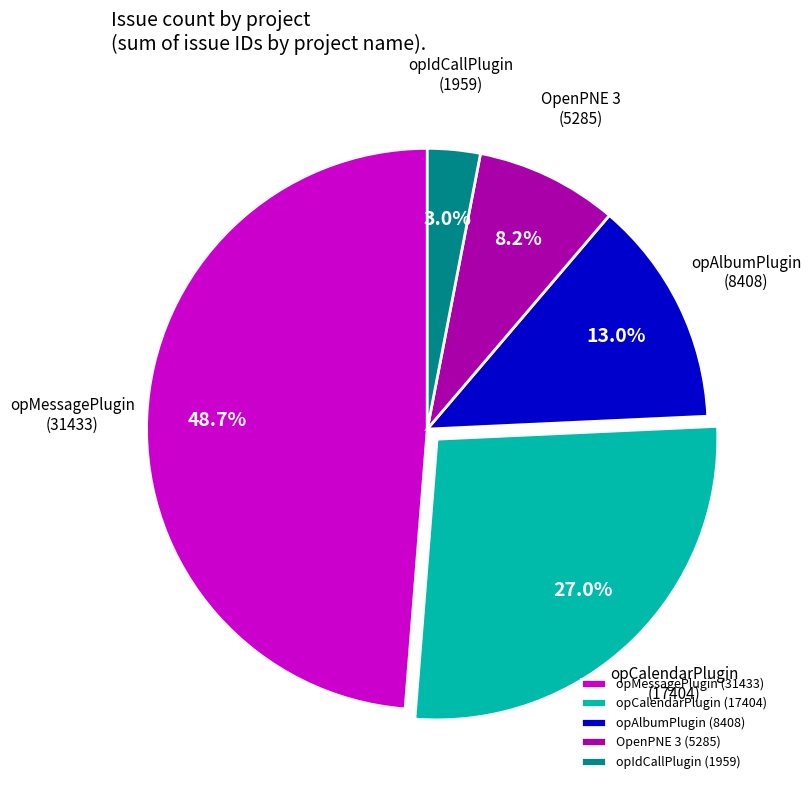

Between OpenPNE 3 and opIdCallPlugin, which is larger?

OpenPNE 3